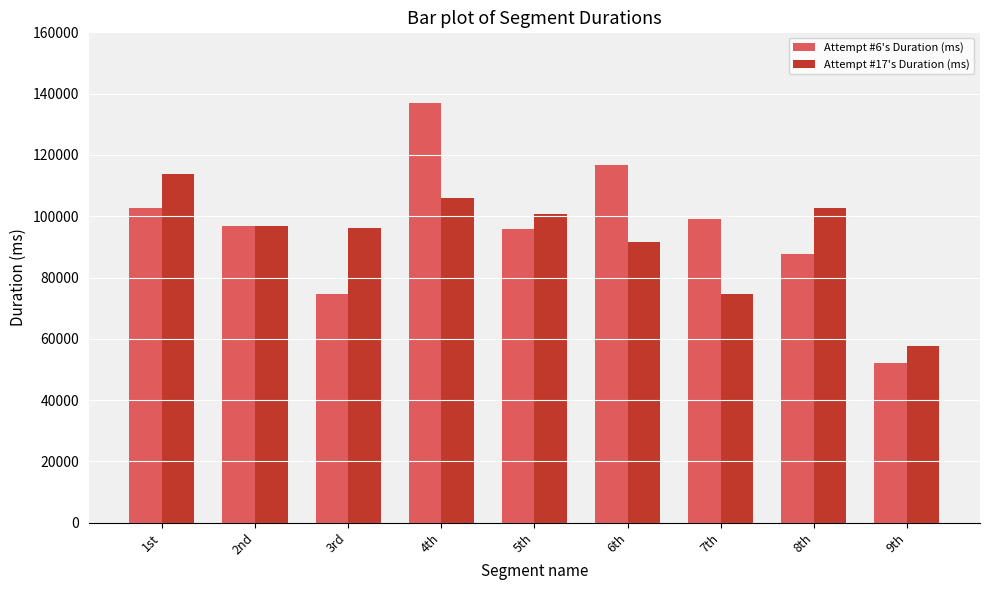

What is the difference between the maximum and minimum values in the Attempt #17's Duration (ms) series?

56121